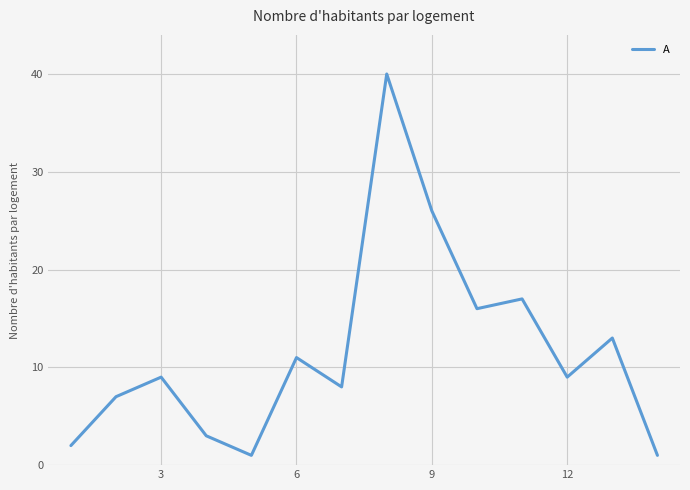

Is this an area chart (filled region under the line)?

No